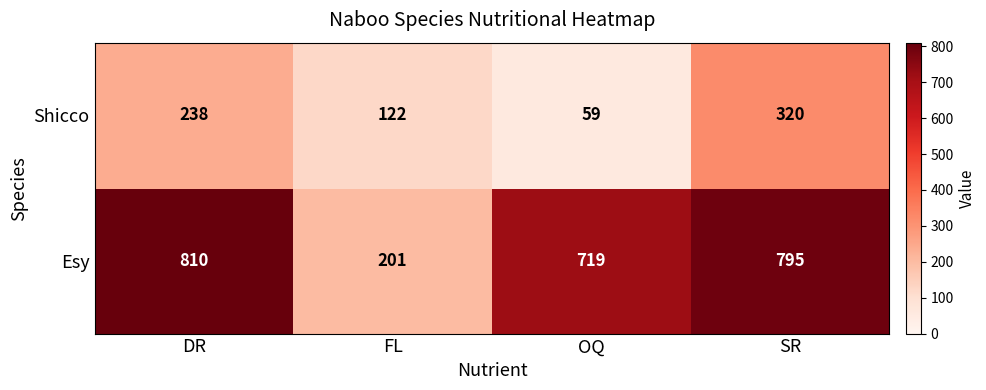

Which series changed the most between DR and FL?

Esy